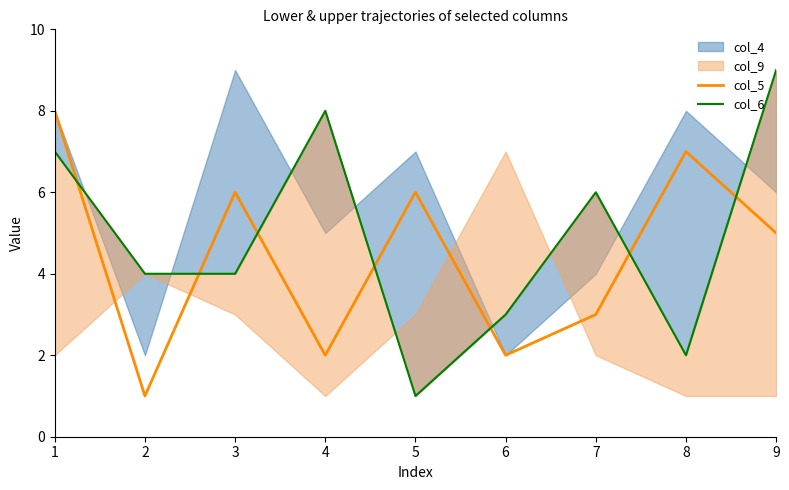

Rank the series at 9 from lowest to highest value.

col_5, col_6